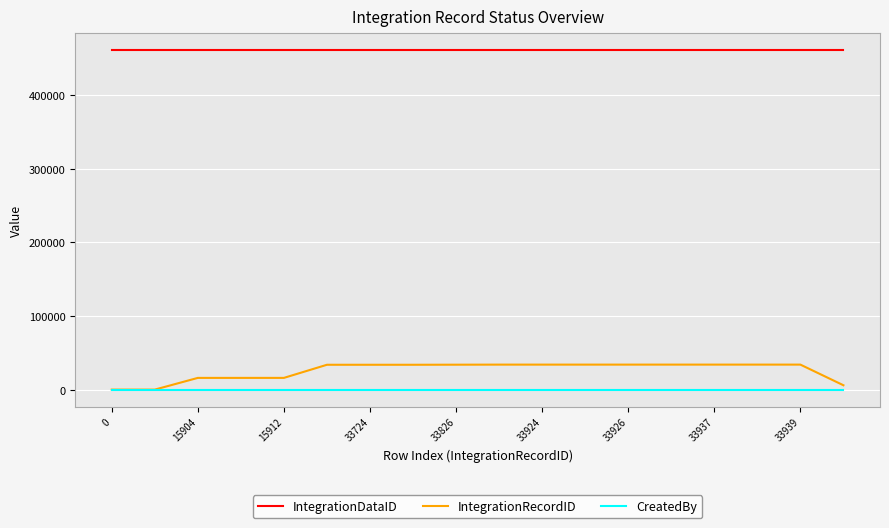

Which series has the largest total across all categories?

IntegrationDataID